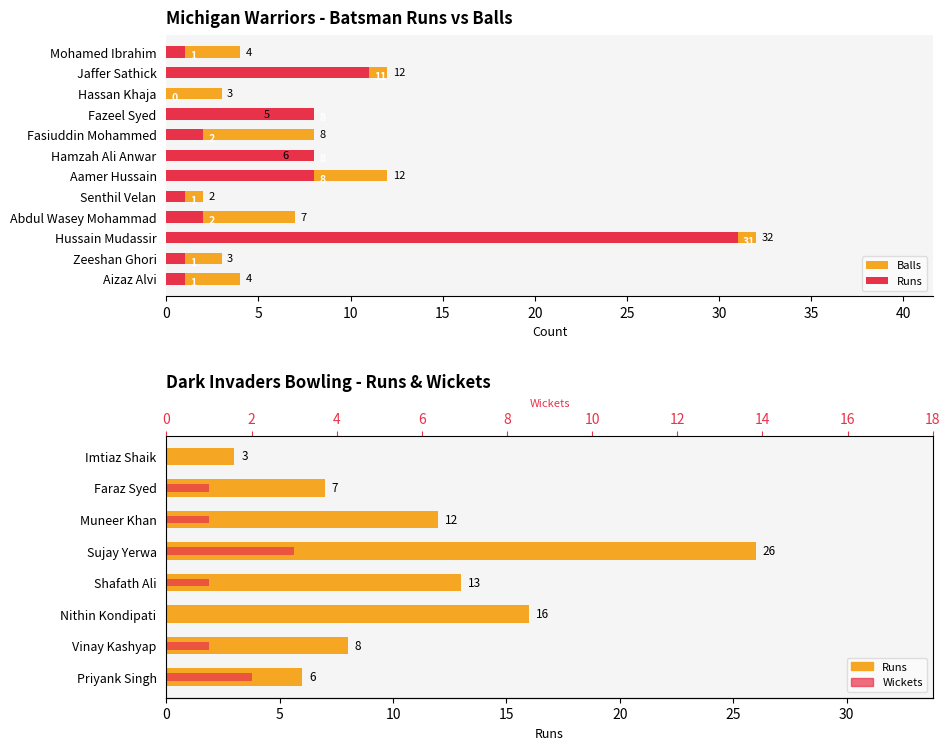

Which label corresponds to the smallest value in the chart?

Hassan Khaja